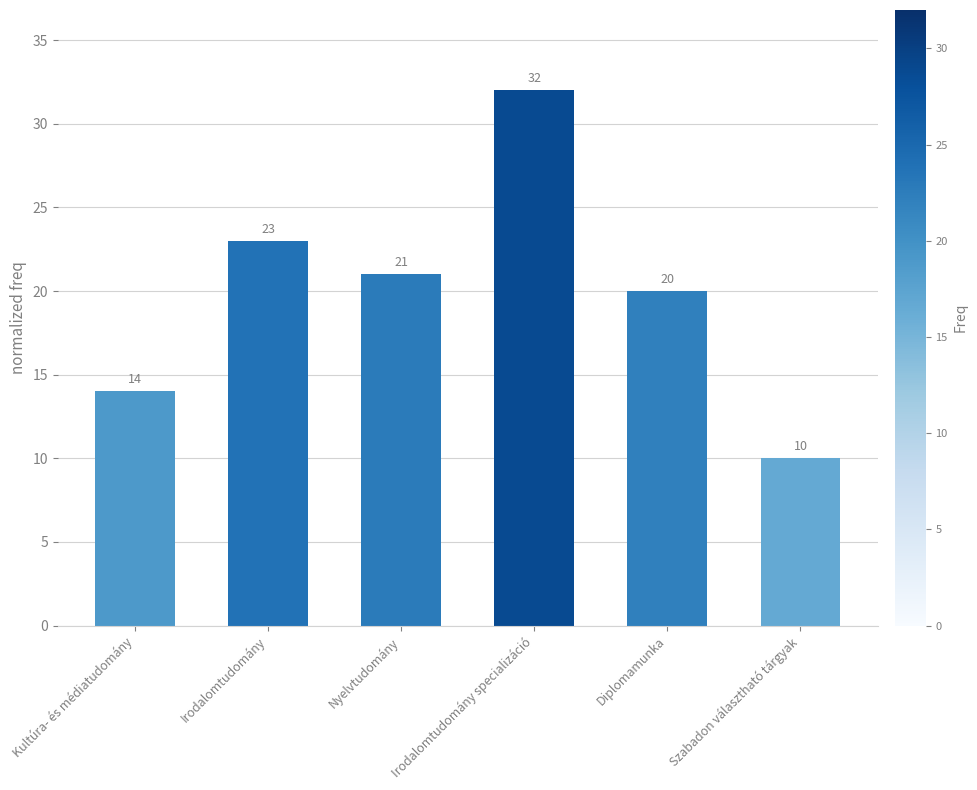

List the labels in order of value, smallest first.

Szabadon választható tárgyak, Kultúra- és médiatudomány, Diplomamunka, Nyelvtudomány, Irodalomtudomány, Irodalomtudomány specializáció